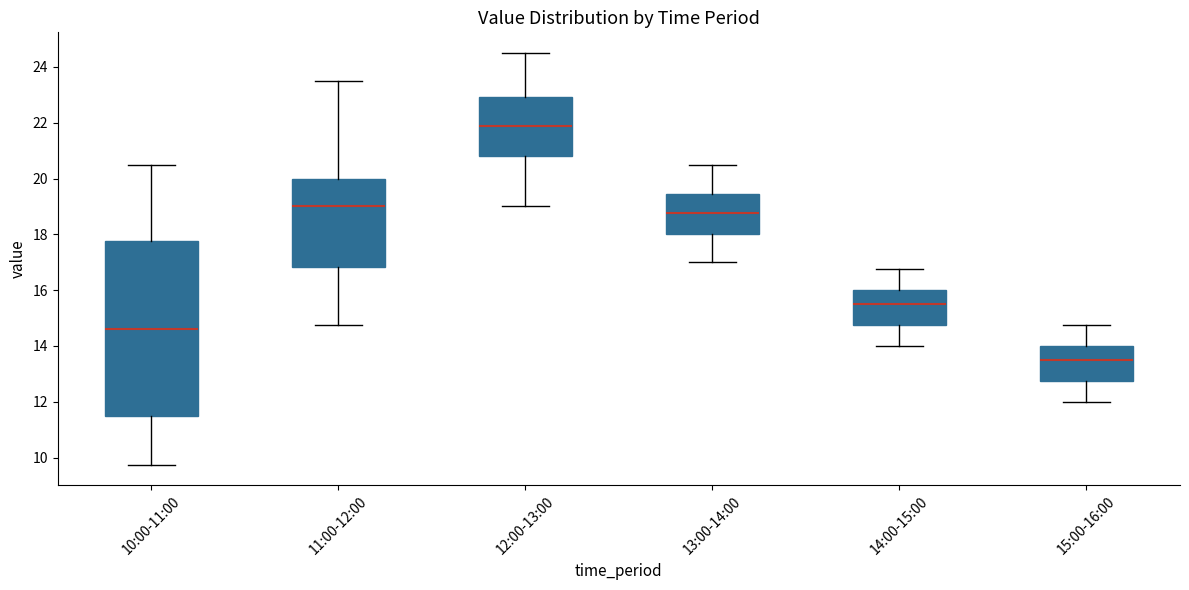

Reading left to right, transcribe this box plot: for each box, give where its median line is, the range the box spans, and where its two whiskers end, as read against the y-axis. The values are not printed on the chart, so give them approximately, as read against the axis.

10:00-11:00: median 14.6, box 11.6 to 17.8, whiskers 9.8 to 20.6
11:00-12:00: median 19.0, box 16.8 to 20.0, whiskers 14.8 to 23.6
12:00-13:00: median 21.8, box 20.8 to 23.0, whiskers 19.0 to 24.6
13:00-14:00: median 18.8, box 18.0 to 19.4, whiskers 17.0 to 20.6
14:00-15:00: median 15.6, box 14.8 to 16.0, whiskers 14.0 to 16.8
15:00-16:00: median 13.6, box 12.8 to 14.0, whiskers 12.0 to 14.8